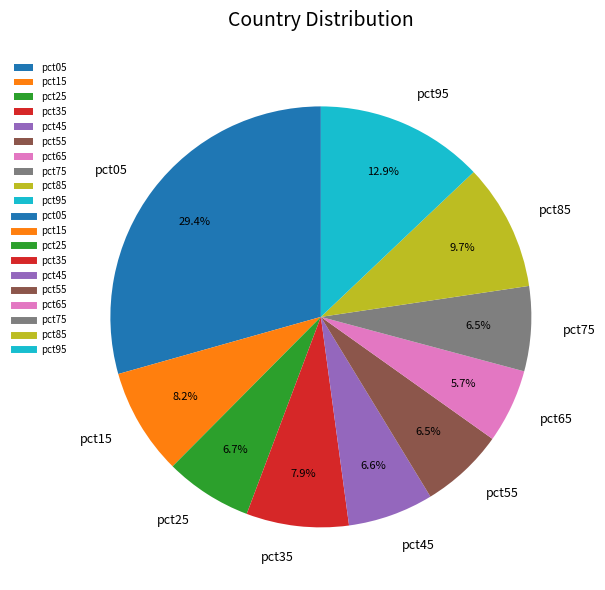

What portion of the pie excludes pct25?

93.3%